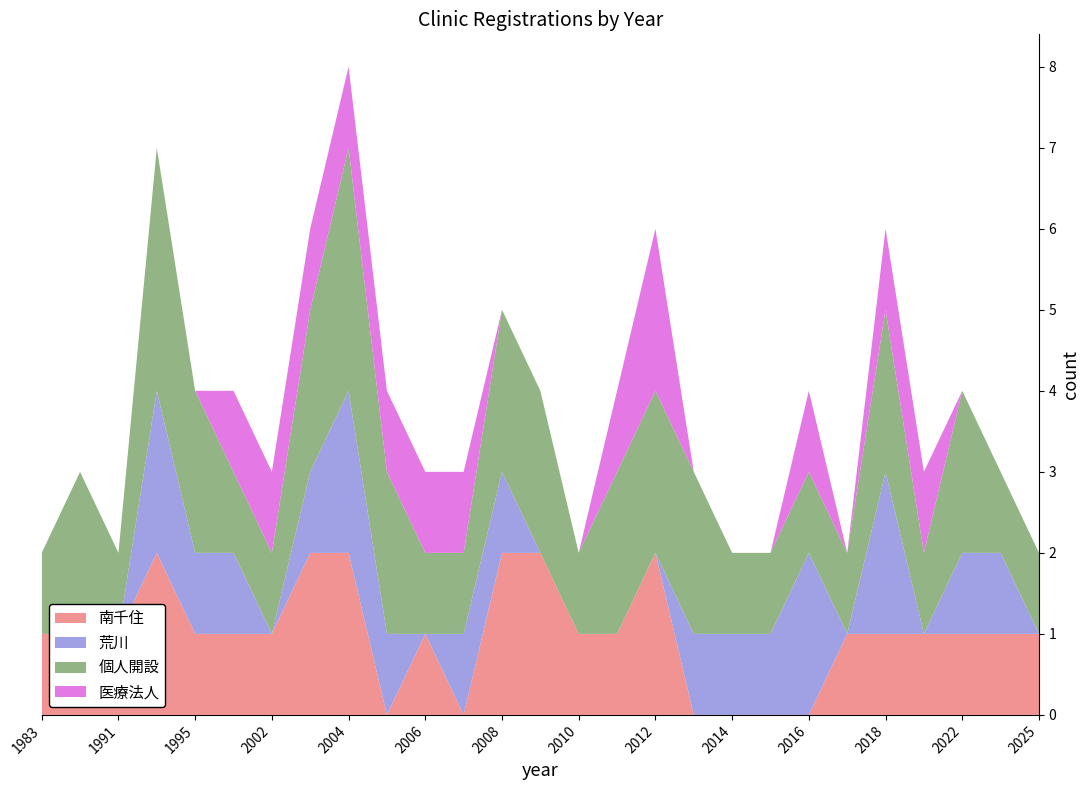

Reading left to right, list all the values displayed in this chart.

南千住: 1	1	1	2	1	1	1	2	2	0	1	0	2	2	1	1	2	0	0	0	0	1	1	1	1	1	1
荒川: 0	0	0	2	1	1	0	1	2	1	0	1	1	0	0	0	0	1	1	1	2	0	2	0	1	1	0
個人開設: 1	2	1	3	2	1	1	2	3	2	1	1	2	2	1	2	2	2	1	1	1	1	2	1	2	1	1
医療法人: 0	0	0	0	0	1	1	1	1	1	1	1	0	0	0	1	2	0	0	0	1	0	1	1	0	0	0